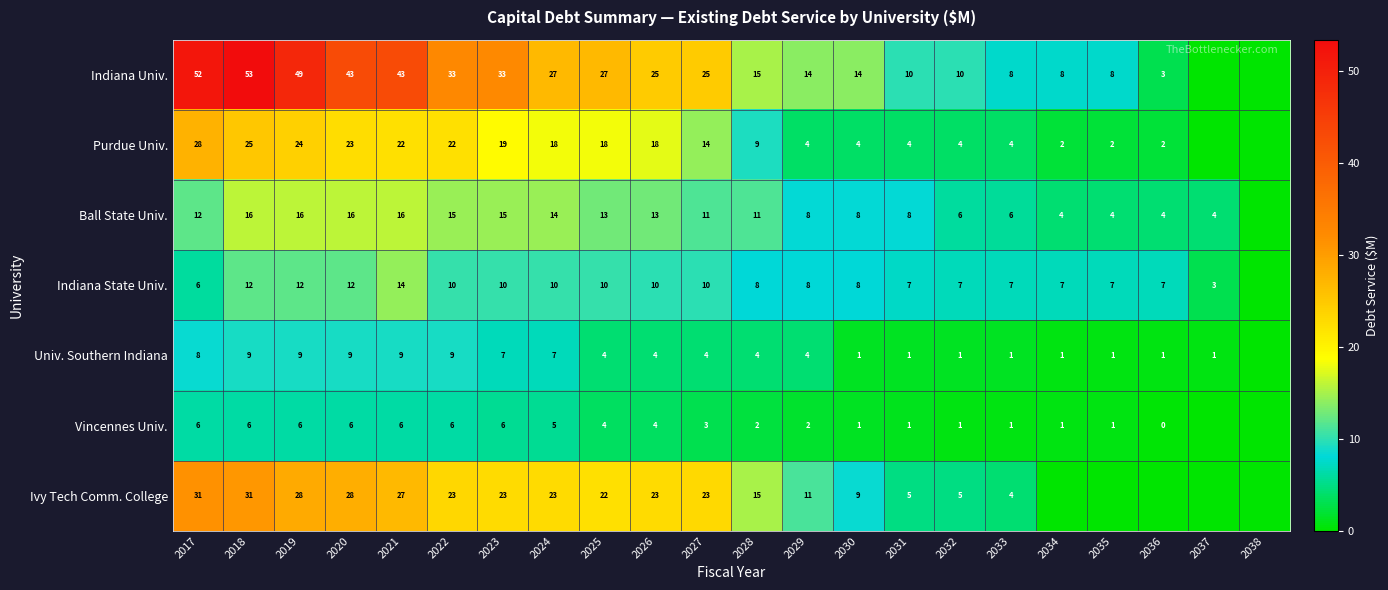

Rank the series at 2022 from lowest to highest value.

Vincennes Univ., Univ. Southern Indiana, Indiana State Univ., Ball State Univ., Purdue Univ., Ivy Tech Comm. College, Indiana Univ.